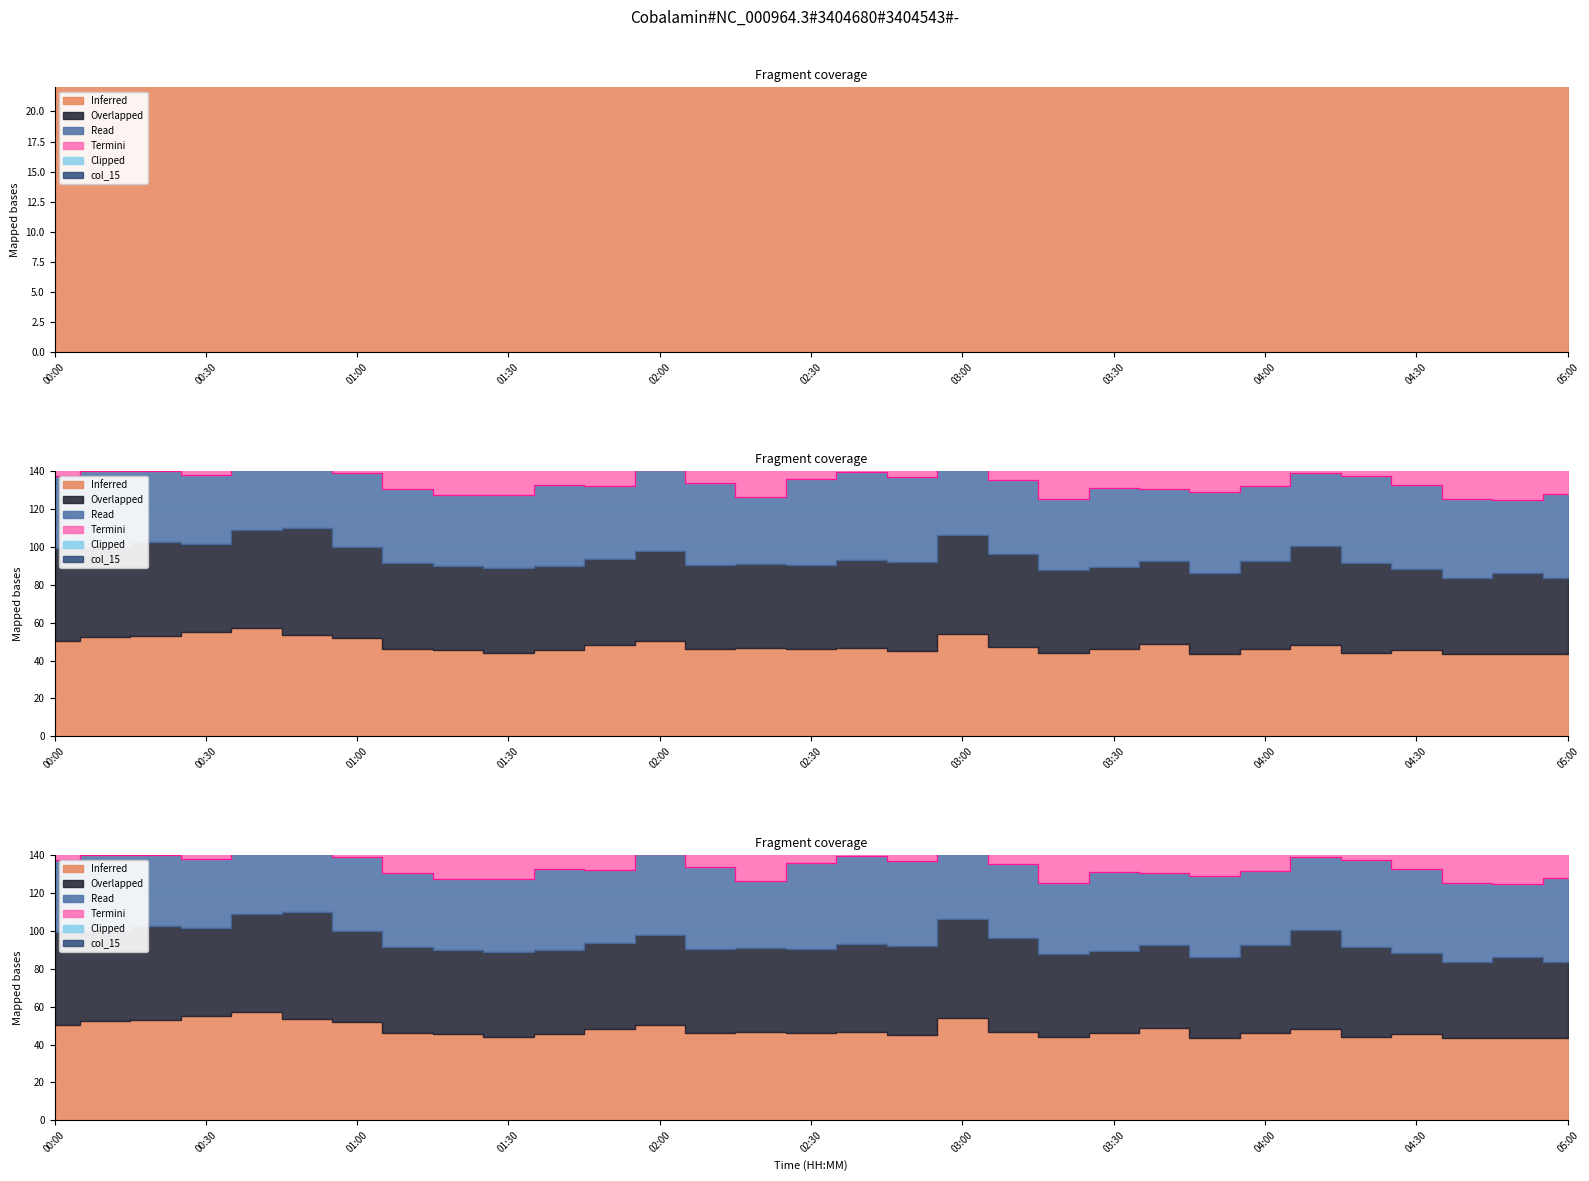

What is the label of the 25th point from the right?

01:00